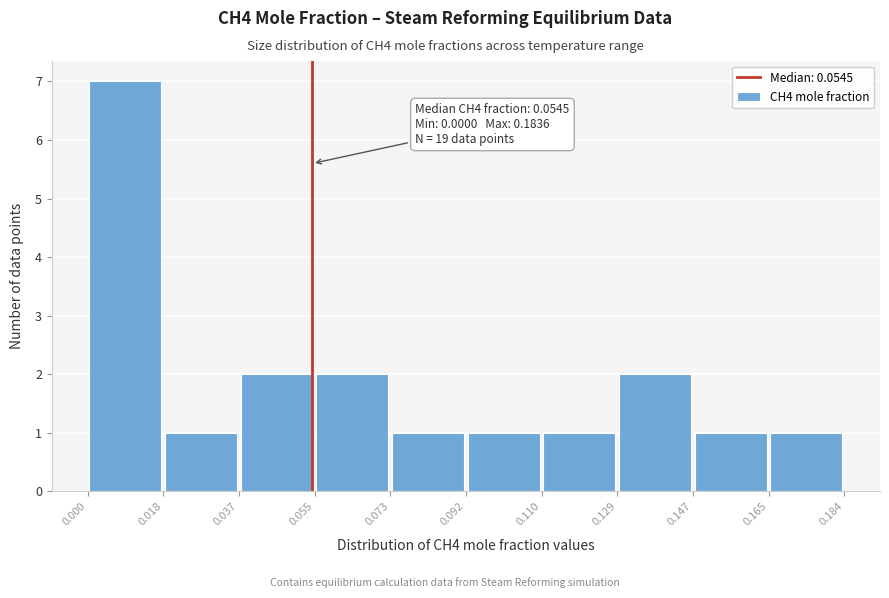

Which range on the x-axis has the tallest bar?

0.000 to 0.018